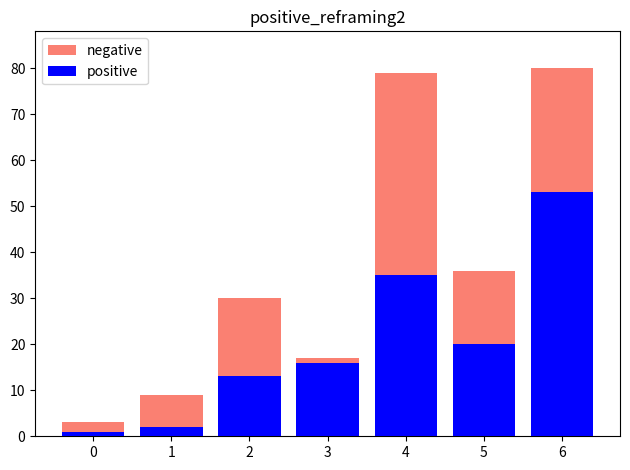

Which series changed the most between 5 and 6?

negative